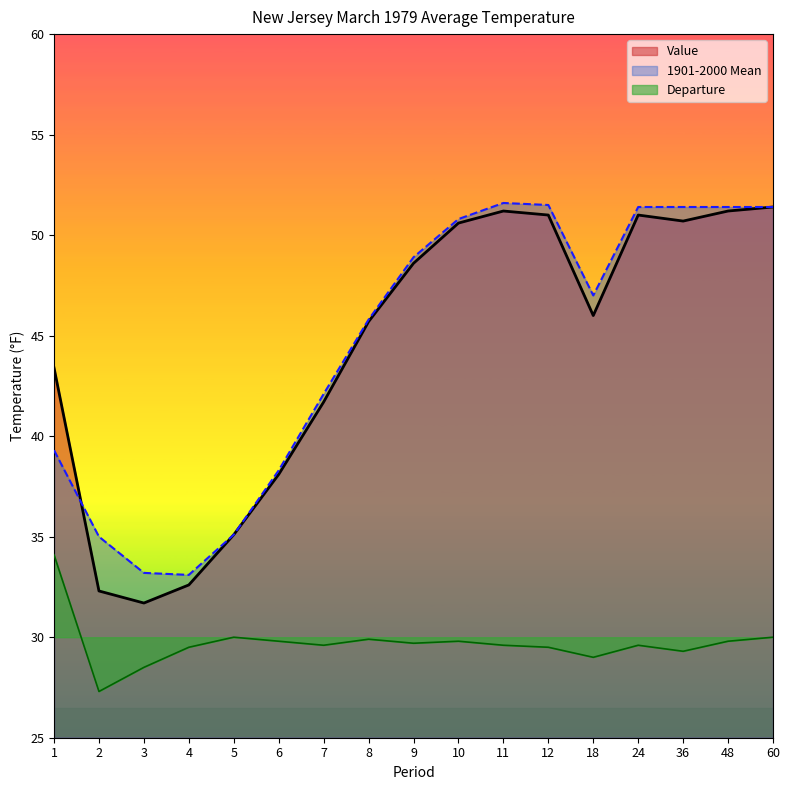

At 7, list the series in order from largest to smallest.

1901-2000 Mean, Value, Departure